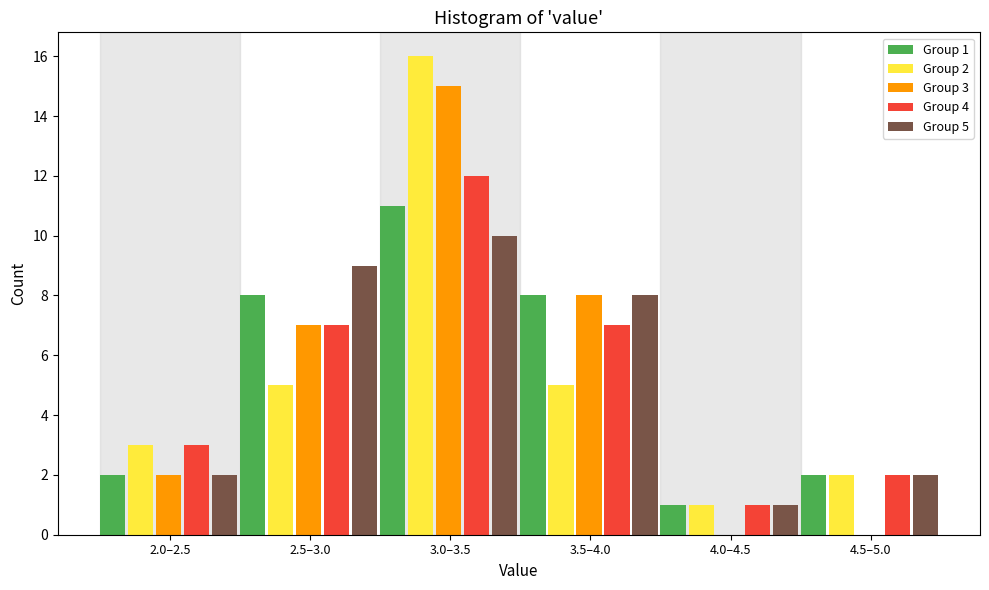

True or false: Group 5 has a value of 16 at 3.0–3.5.

False